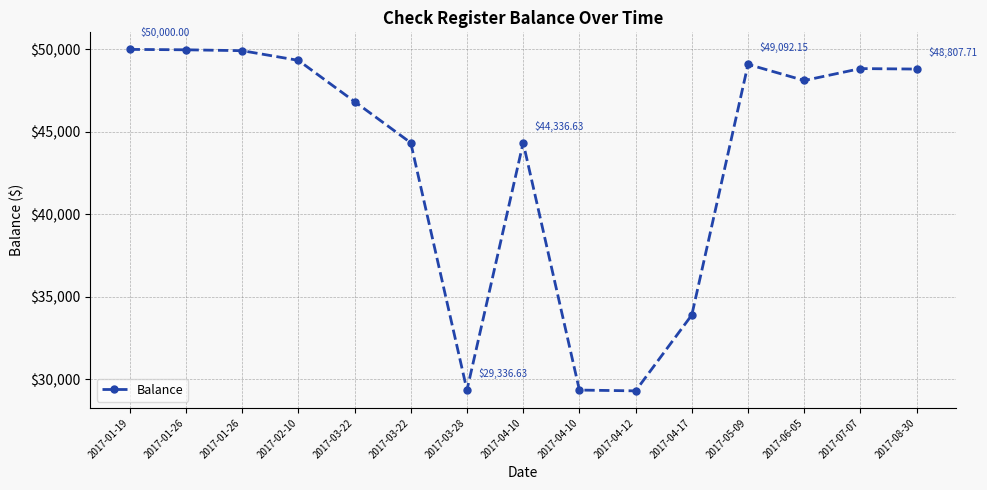

Is this an area chart (filled region under the line)?

No